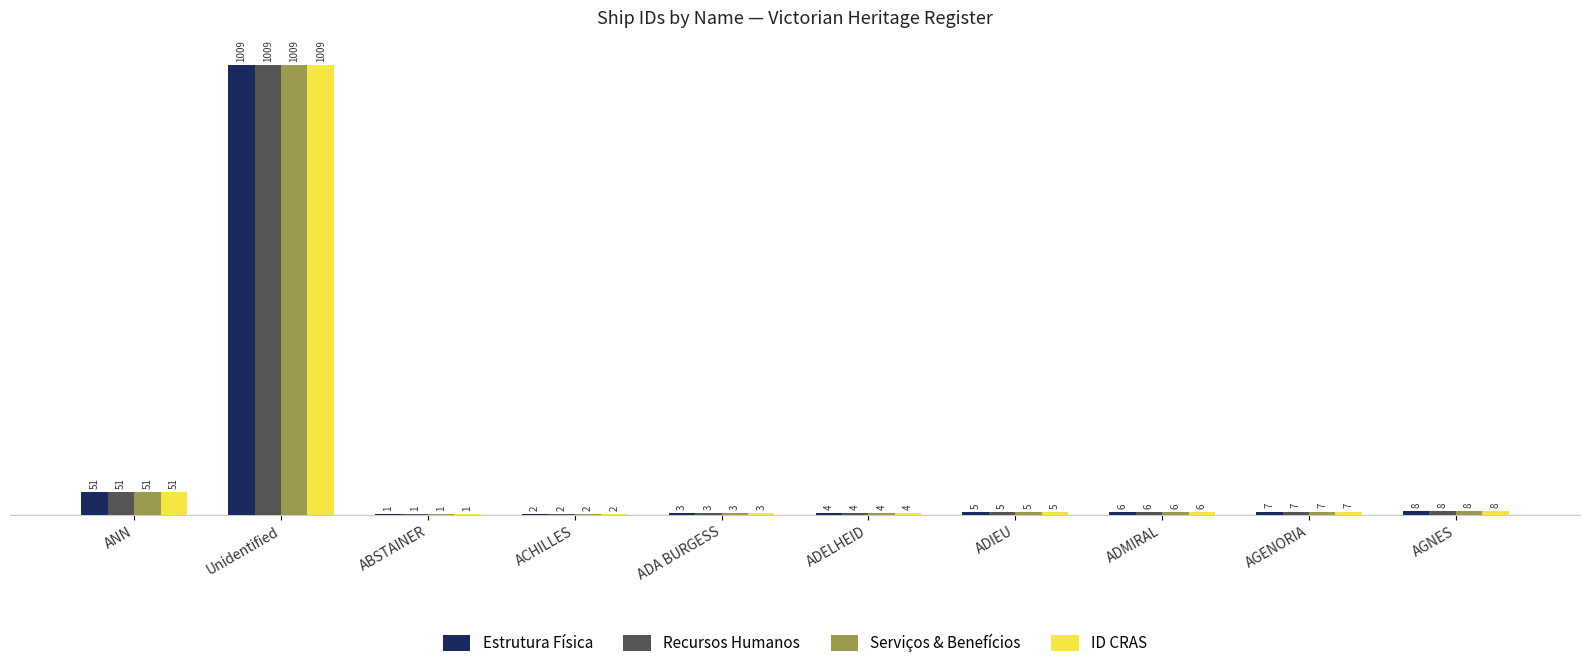

Reading right to left, transcribe all the data shown in this chart.

Estrutura Física: AGNES=8	AGENORIA=7	ADMIRAL=6	ADIEU=5	ADELHEID=4	ADA BURGESS=3	ACHILLES=2	ABSTAINER=1	Unidentified=1009	ANN=51
Recursos Humanos: AGNES=8	AGENORIA=7	ADMIRAL=6	ADIEU=5	ADELHEID=4	ADA BURGESS=3	ACHILLES=2	ABSTAINER=1	Unidentified=1009	ANN=51
Serviços & Benefícios: AGNES=8	AGENORIA=7	ADMIRAL=6	ADIEU=5	ADELHEID=4	ADA BURGESS=3	ACHILLES=2	ABSTAINER=1	Unidentified=1009	ANN=51
ID CRAS: AGNES=8	AGENORIA=7	ADMIRAL=6	ADIEU=5	ADELHEID=4	ADA BURGESS=3	ACHILLES=2	ABSTAINER=1	Unidentified=1009	ANN=51